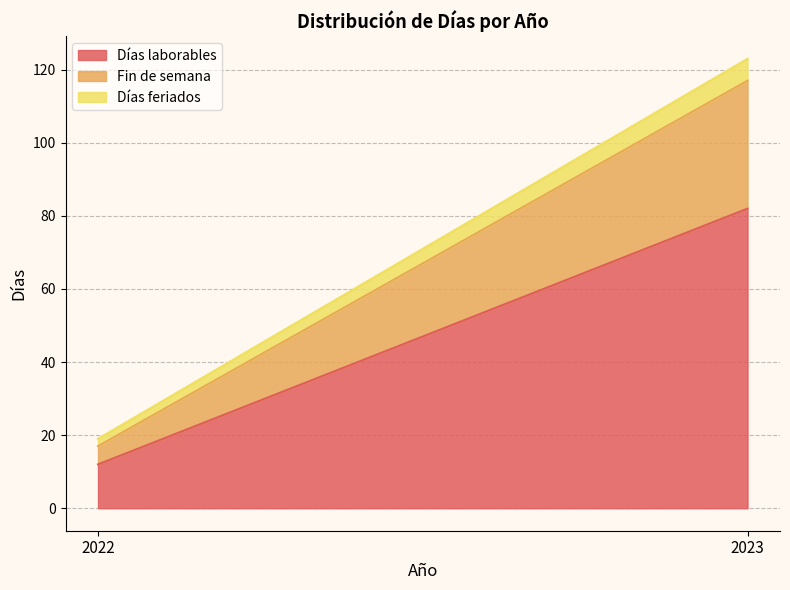

What is the minimum value for Días feriados?

2